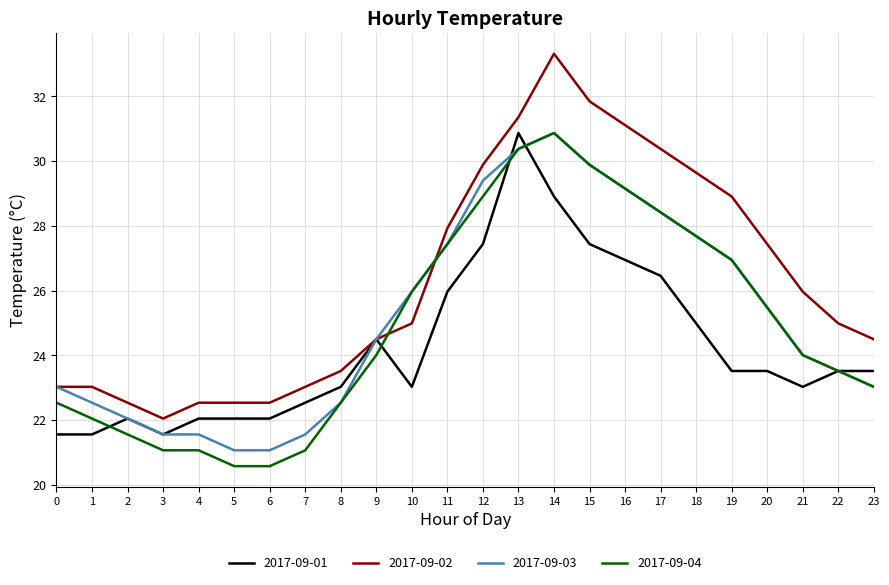

Read the 2017-09-02 value at 15.

31.9